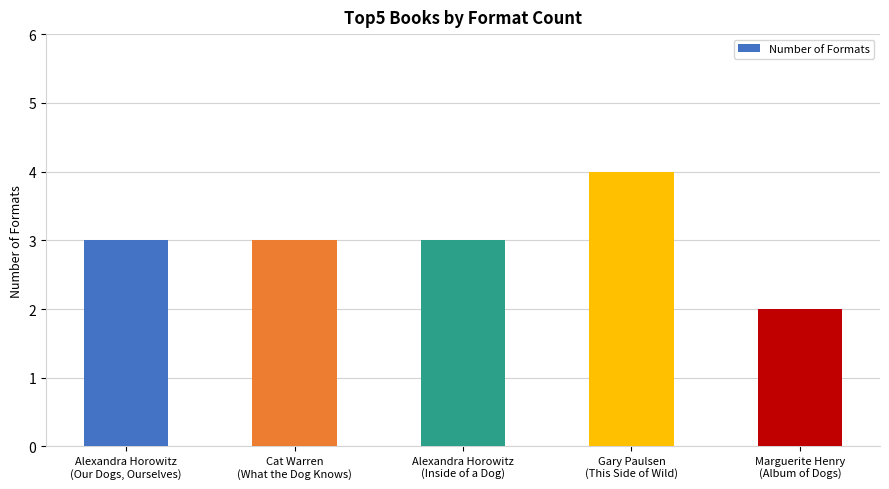

What is the difference between the maximum and minimum values?

2